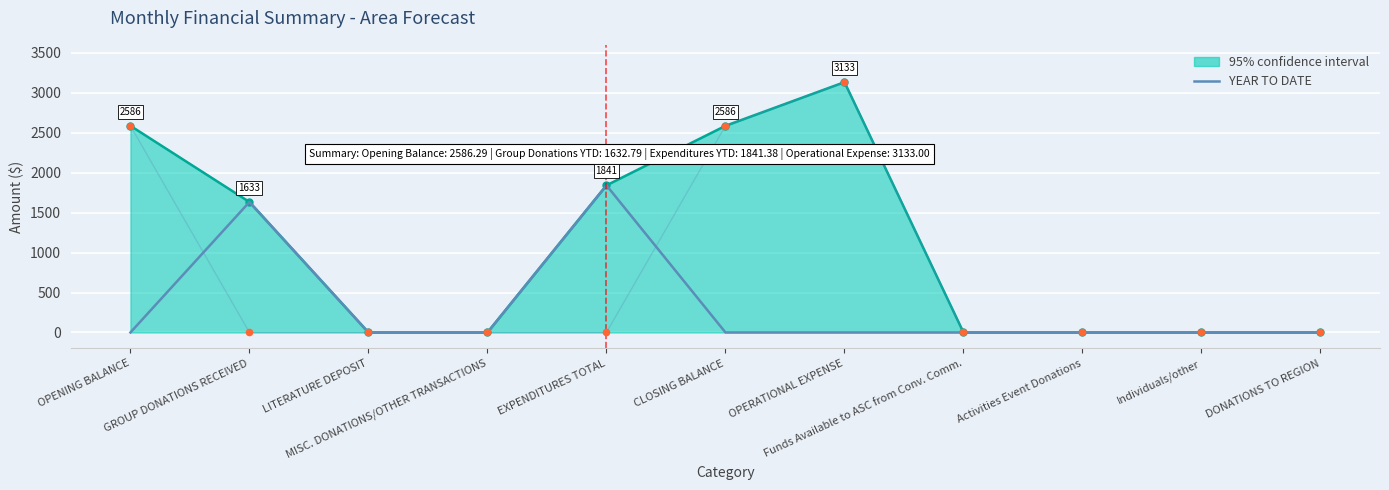

What is the change in value from GROUP DONATIONS RECEIVED to OPERATIONAL EXPENSE?

-1632.8